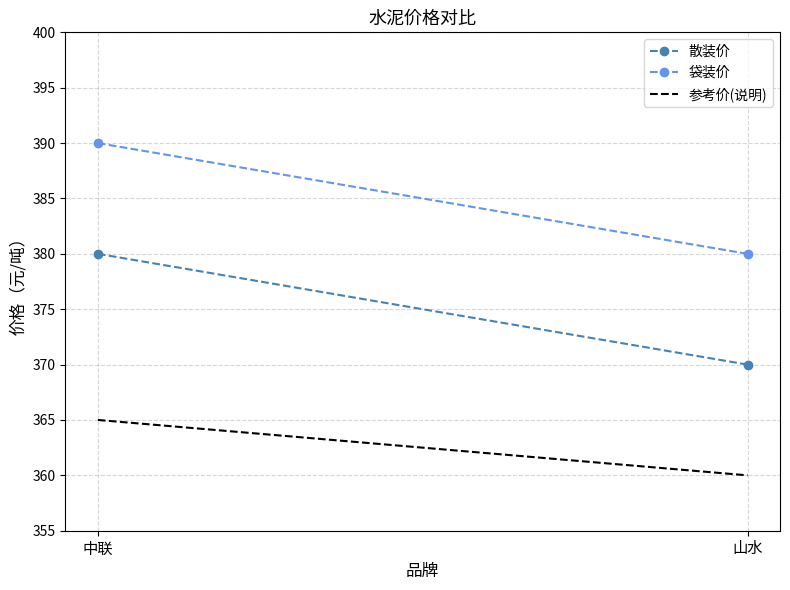

What are all the series names shown in the legend?

散装价, 袋装价, 参考价(说明)